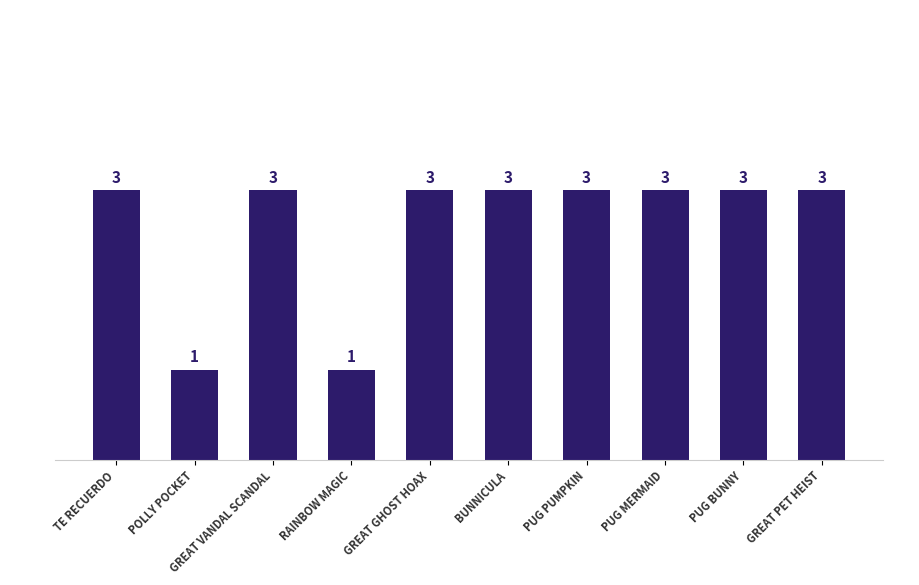

Which has a higher value, BUNNICULA or RAINBOW MAGIC?

BUNNICULA